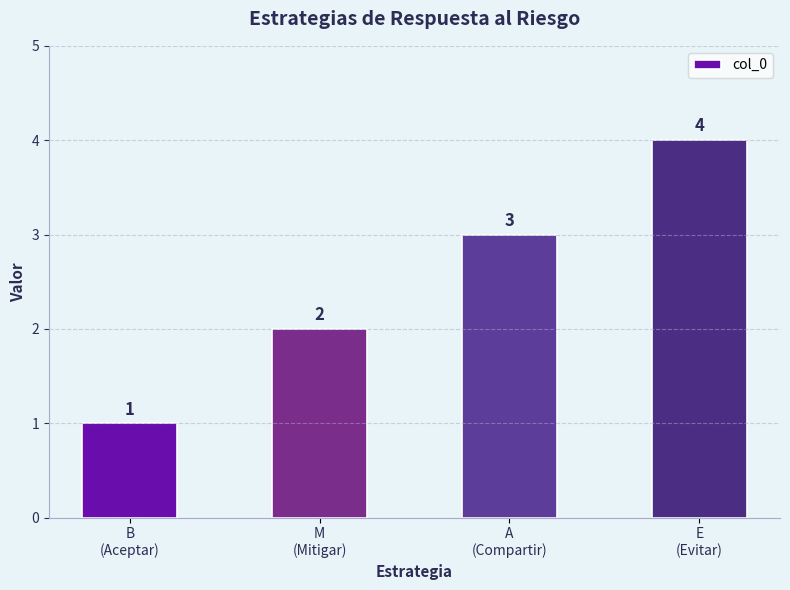

Reading right to left, what are all the values shown in this chart?

E
(Evitar)=4	A
(Compartir)=3	M
(Mitigar)=2	B
(Aceptar)=1